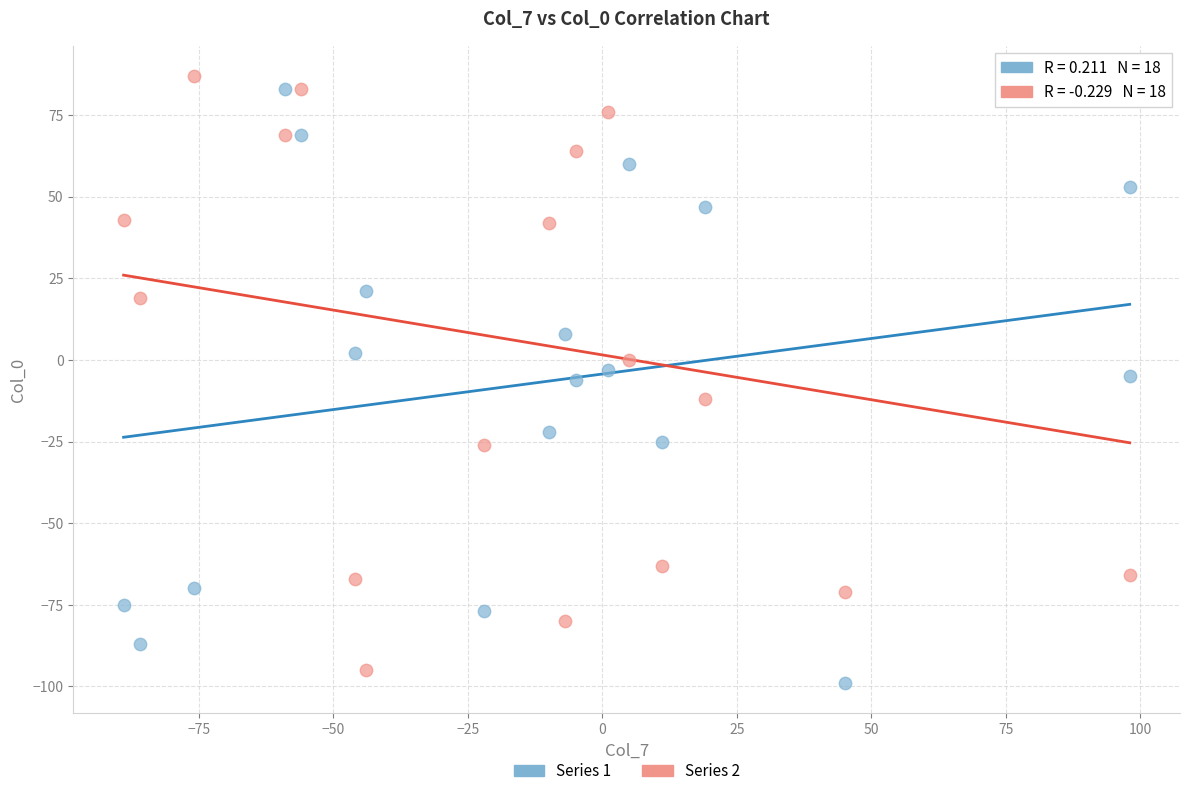

Across all data points, what is the range of X values (max minus min)?

187